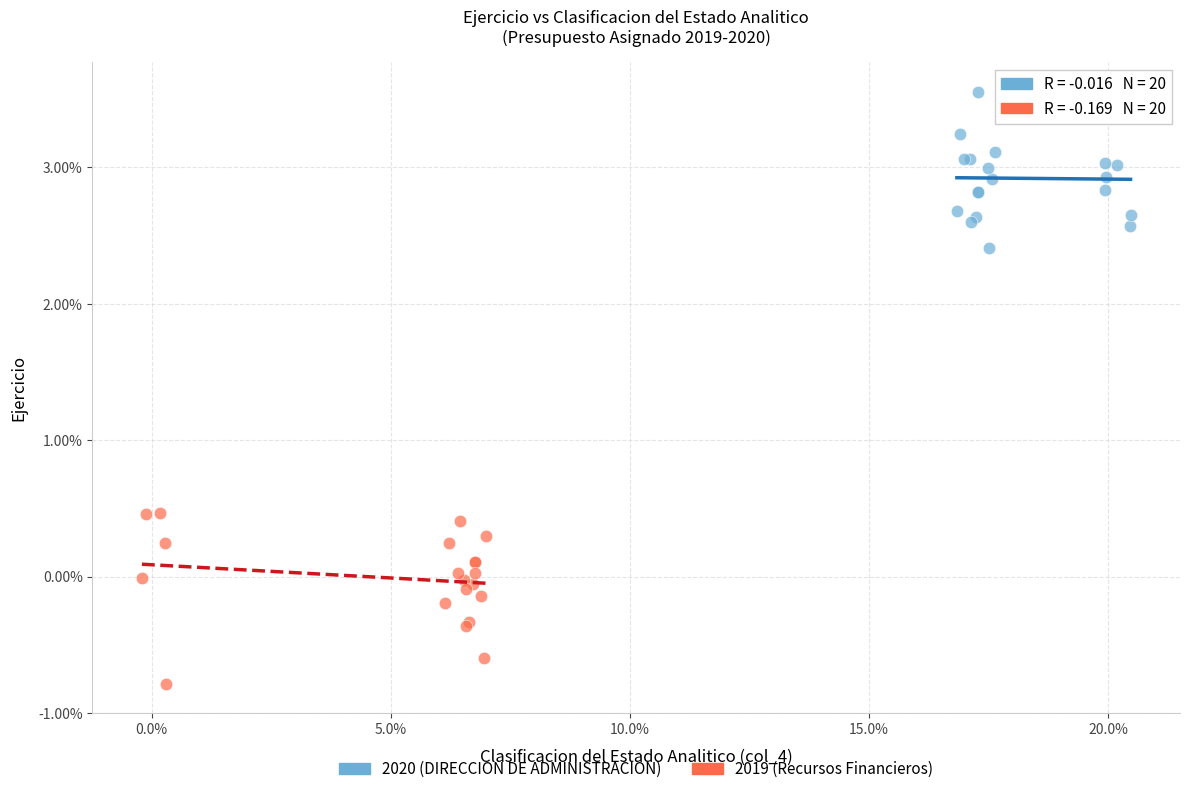

What are all the series names shown in the legend?

2020 (DIRECCION DE ADMINISTRACION), 2019 (Recursos Financieros)